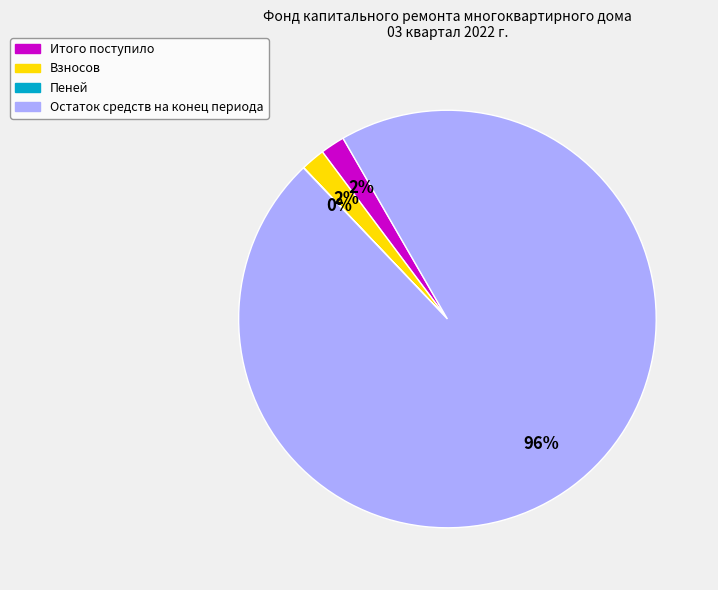

To the nearest percent, what is the difference between the largest and smallest slice percentages?

96%